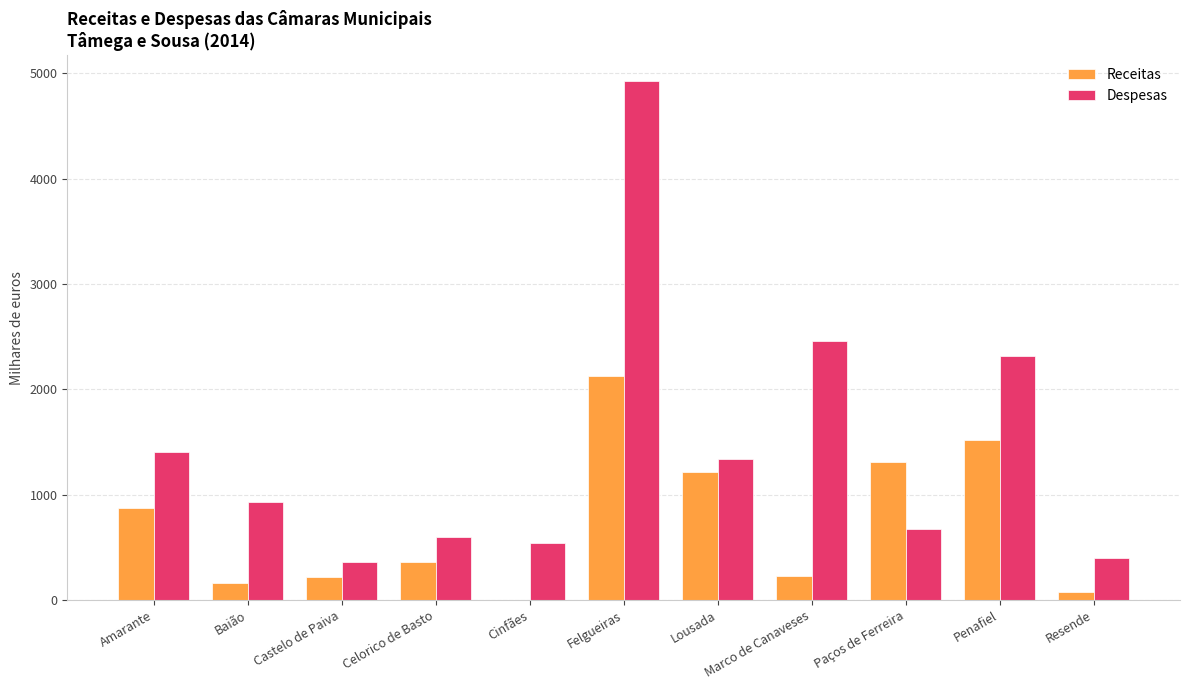

What is the highest value of the Despesas series?

4923